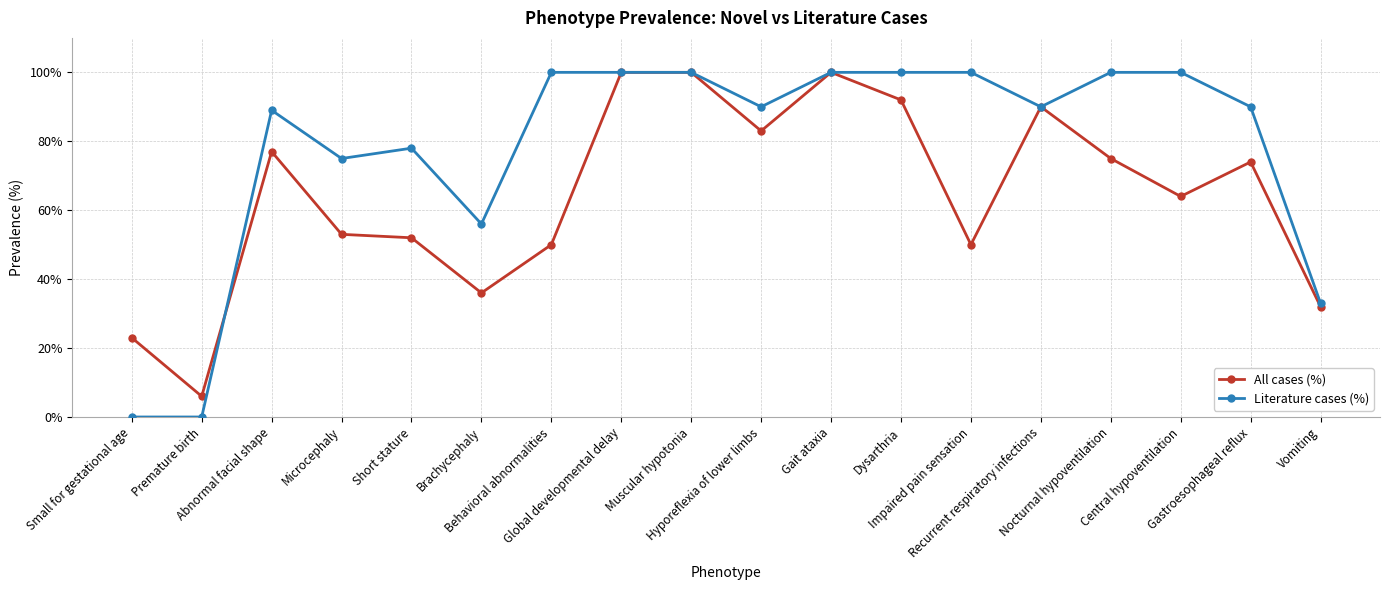

What is the value of the Literature cases (%) point at the 16th from the left?

100